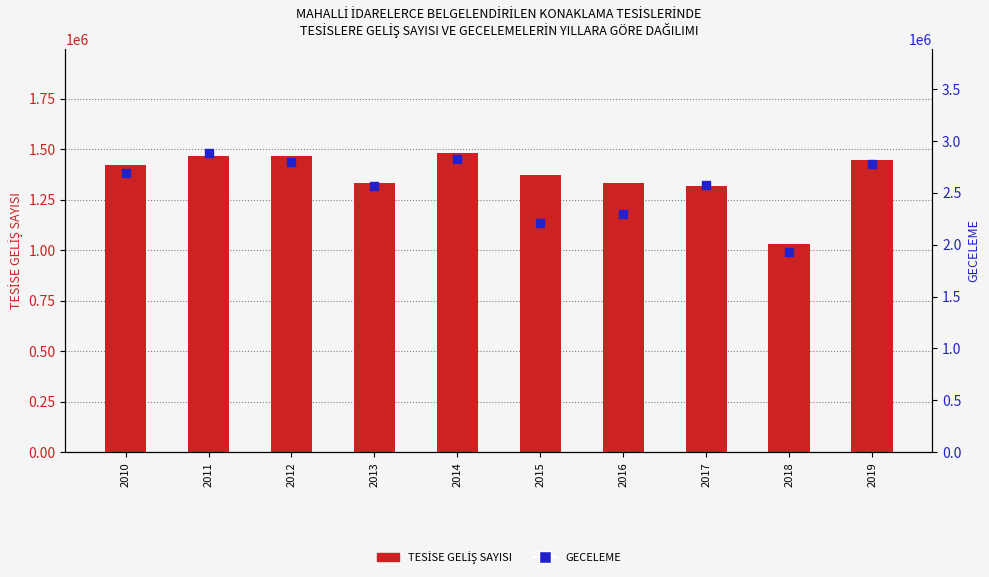

Which series has the largest total across all categories?

GECELEME